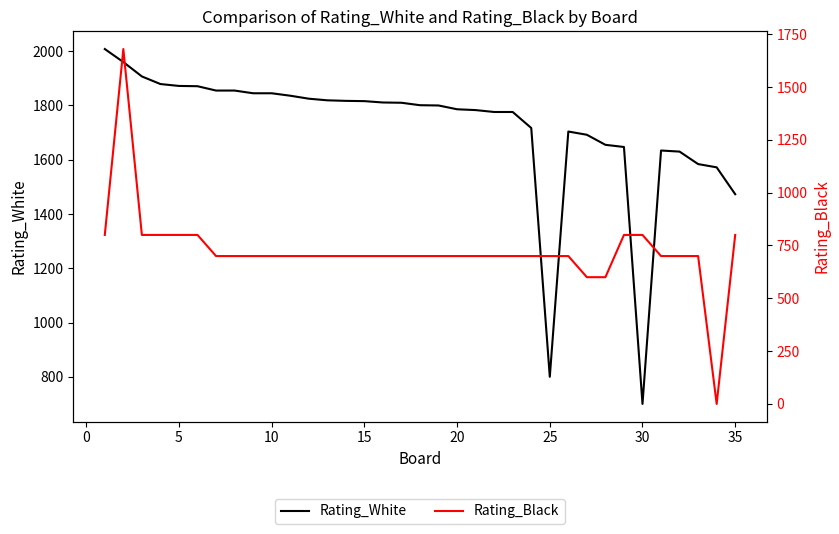

How many data points does each series have?

35